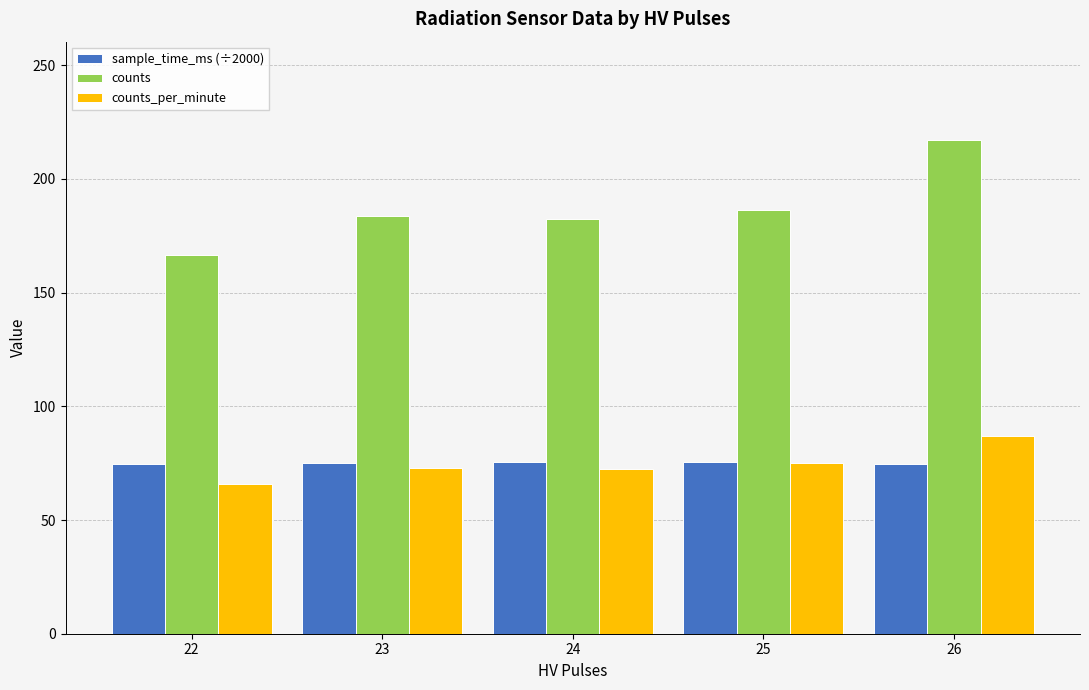

Which category has the highest value in the counts series?

26